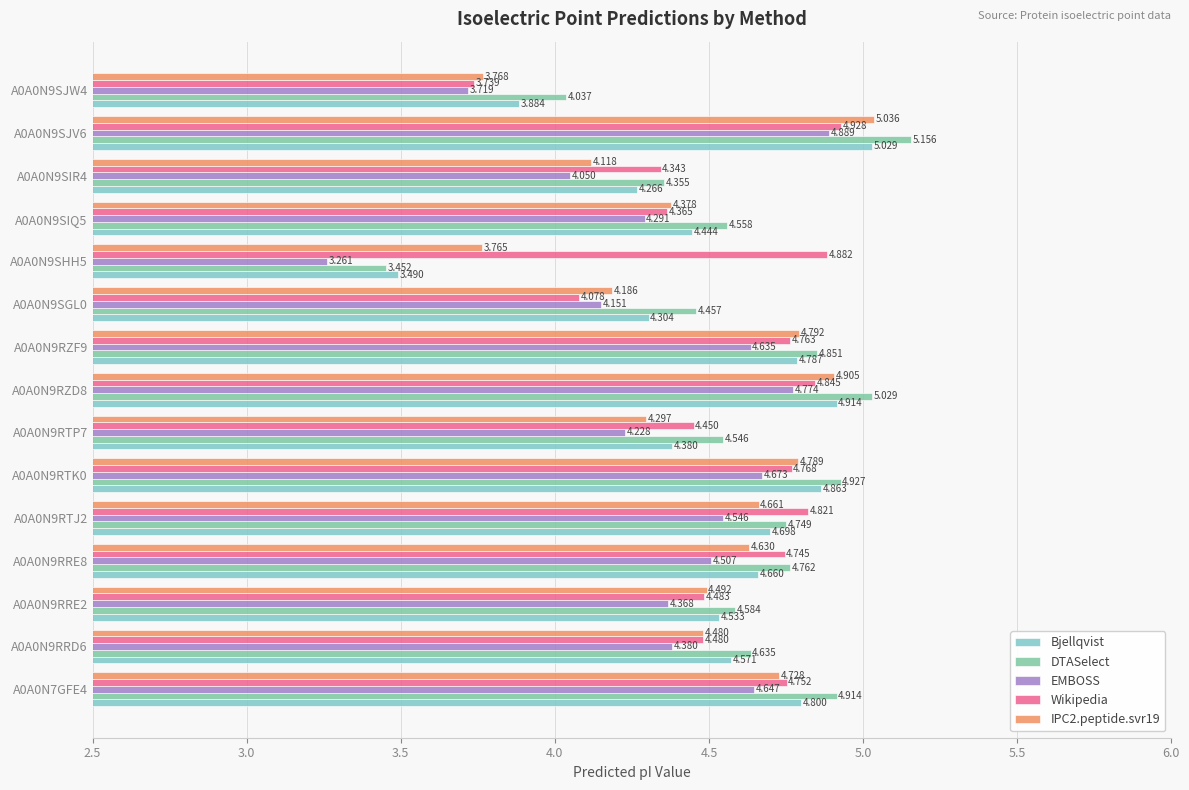

Which series has the widest spread of values?

DTASelect